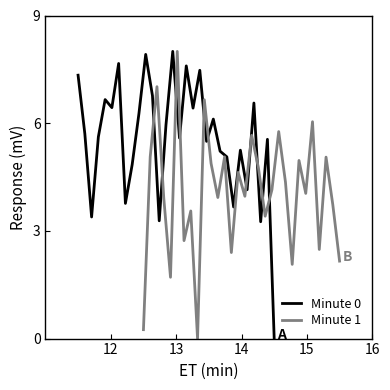

What is the difference between the maximum and minimum values in the Minute 1 series?

8.0